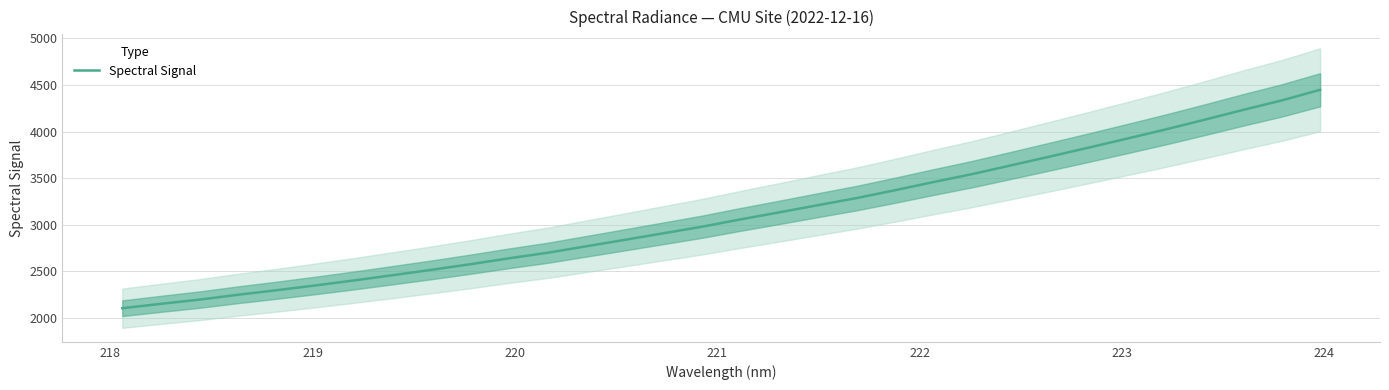

Is this an area chart (filled region under the line)?

No